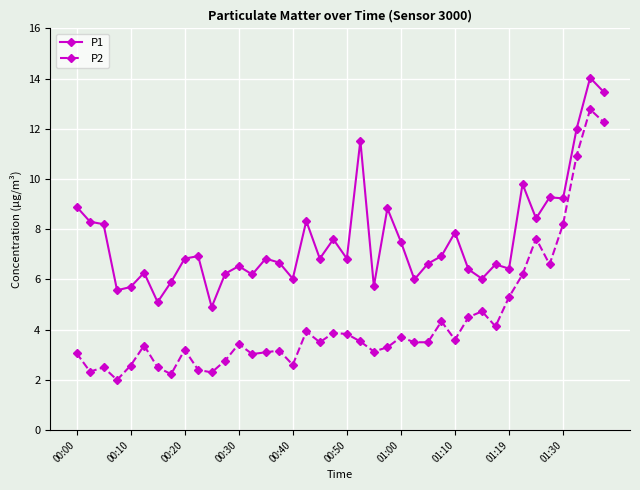

True or false: P1 and P2 cross at least once.

False